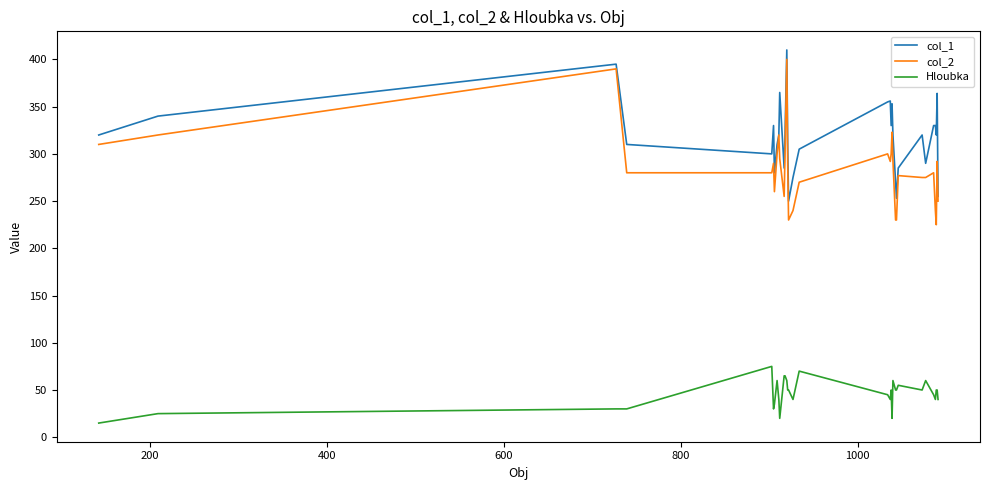

At how many categories does at least one series exceed 107?

32